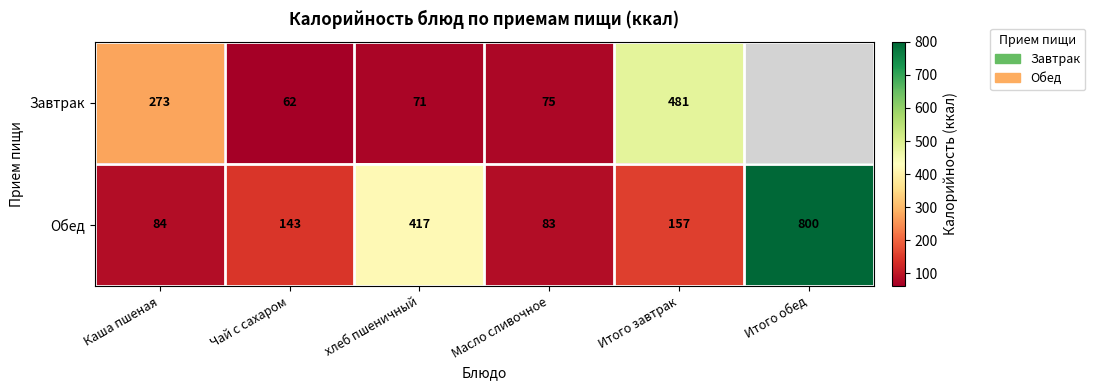

What is the spread (max minus min) of values at хлеб пшеничный?

346